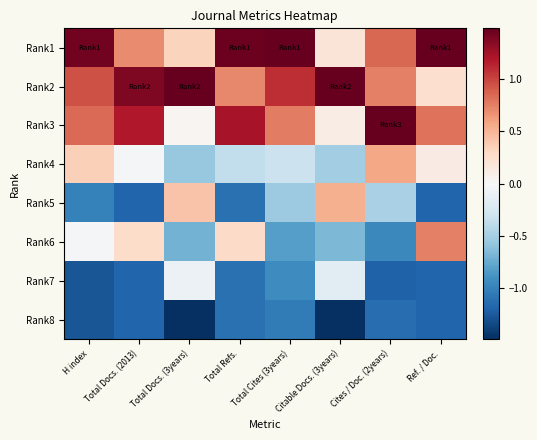

Reading left to right, transcribe all the data shown in this chart.

Rank1: H index=1.4	Total Docs. (2013)=0.7	Total Docs. (3years)=0.3	Total Refs.=1.5	Total Cites (3years)=1.8	Citable Docs. (3years)=0.2	Cites / Doc. (2years)=0.8	Ref. / Doc.=1.6
Rank2: H index=0.9	Total Docs. (2013)=1.4	Total Docs. (3years)=2.1	Total Refs.=0.7	Total Cites (3years)=1.1	Citable Docs. (3years)=2.1	Cites / Doc. (2years)=0.7	Ref. / Doc.=0.2
Rank3: H index=0.8	Total Docs. (2013)=1.2	Total Docs. (3years)=0.0	Total Refs.=1.2	Total Cites (3years)=0.8	Citable Docs. (3years)=0.1	Cites / Doc. (2years)=1.6	Ref. / Doc.=0.8
Rank4: H index=0.4	Total Docs. (2013)=-0.0	Total Docs. (3years)=-0.6	Total Refs.=-0.4	Total Cites (3years)=-0.3	Citable Docs. (3years)=-0.5	Cites / Doc. (2years)=0.6	Ref. / Doc.=0.1
Rank5: H index=-1.0	Total Docs. (2013)=-1.2	Total Docs. (3years)=0.4	Total Refs.=-1.1	Total Cites (3years)=-0.5	Citable Docs. (3years)=0.5	Cites / Doc. (2years)=-0.5	Ref. / Doc.=-1.2
Rank6: H index=-0.0	Total Docs. (2013)=0.3	Total Docs. (3years)=-0.7	Total Refs.=0.3	Total Cites (3years)=-0.8	Citable Docs. (3years)=-0.7	Cites / Doc. (2years)=-1.0	Ref. / Doc.=0.7
Rank7: H index=-1.3	Total Docs. (2013)=-1.2	Total Docs. (3years)=-0.1	Total Refs.=-1.1	Total Cites (3years)=-0.9	Citable Docs. (3years)=-0.2	Cites / Doc. (2years)=-1.2	Ref. / Doc.=-1.2
Rank8: H index=-1.3	Total Docs. (2013)=-1.2	Total Docs. (3years)=-1.5	Total Refs.=-1.1	Total Cites (3years)=-1.0	Citable Docs. (3years)=-1.6	Cites / Doc. (2years)=-1.1	Ref. / Doc.=-1.2